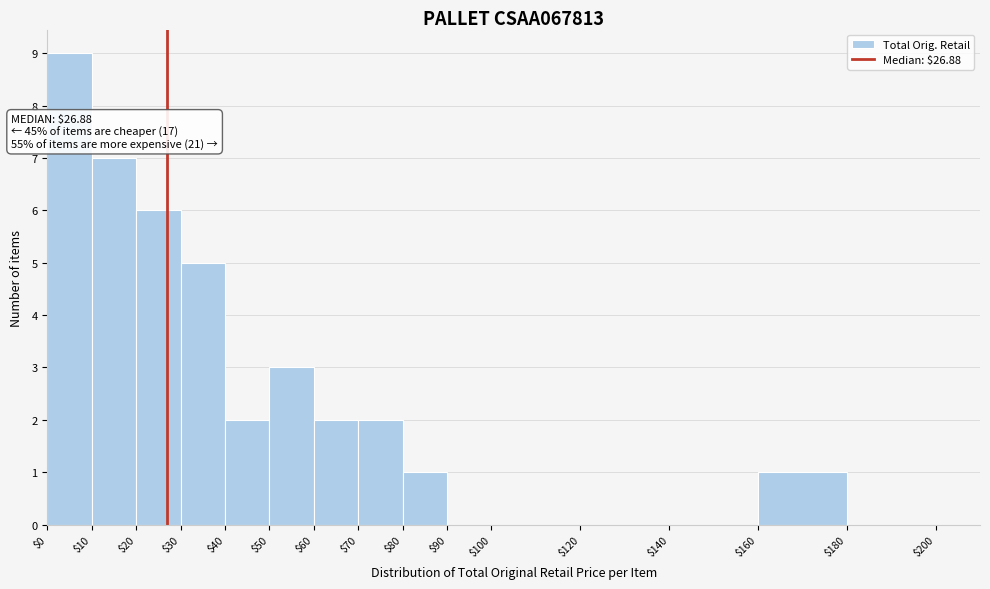

Over which range of the x-axis is the bar tallest?

$0 to $10